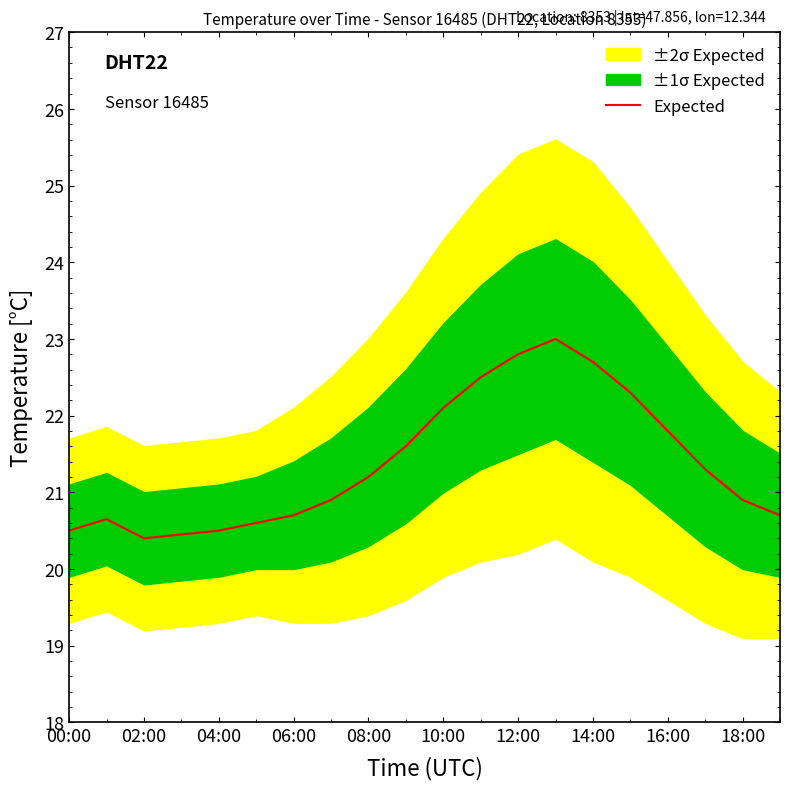

At which label does Expected first exceed 21?

08:00